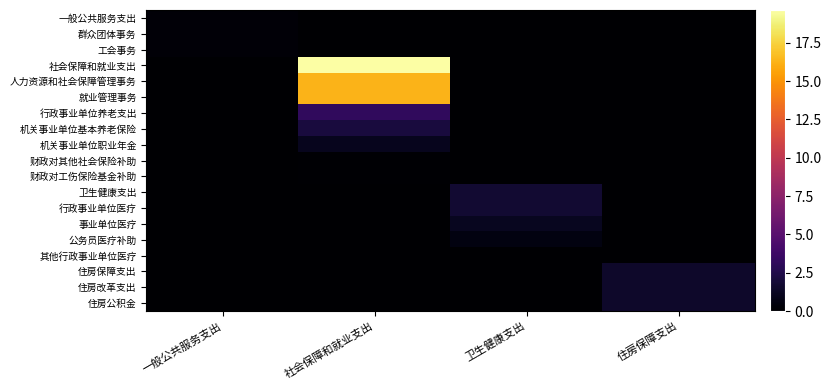

Which has a higher value, 社会保障和就业支出 or 住房保障支出?

社会保障和就业支出